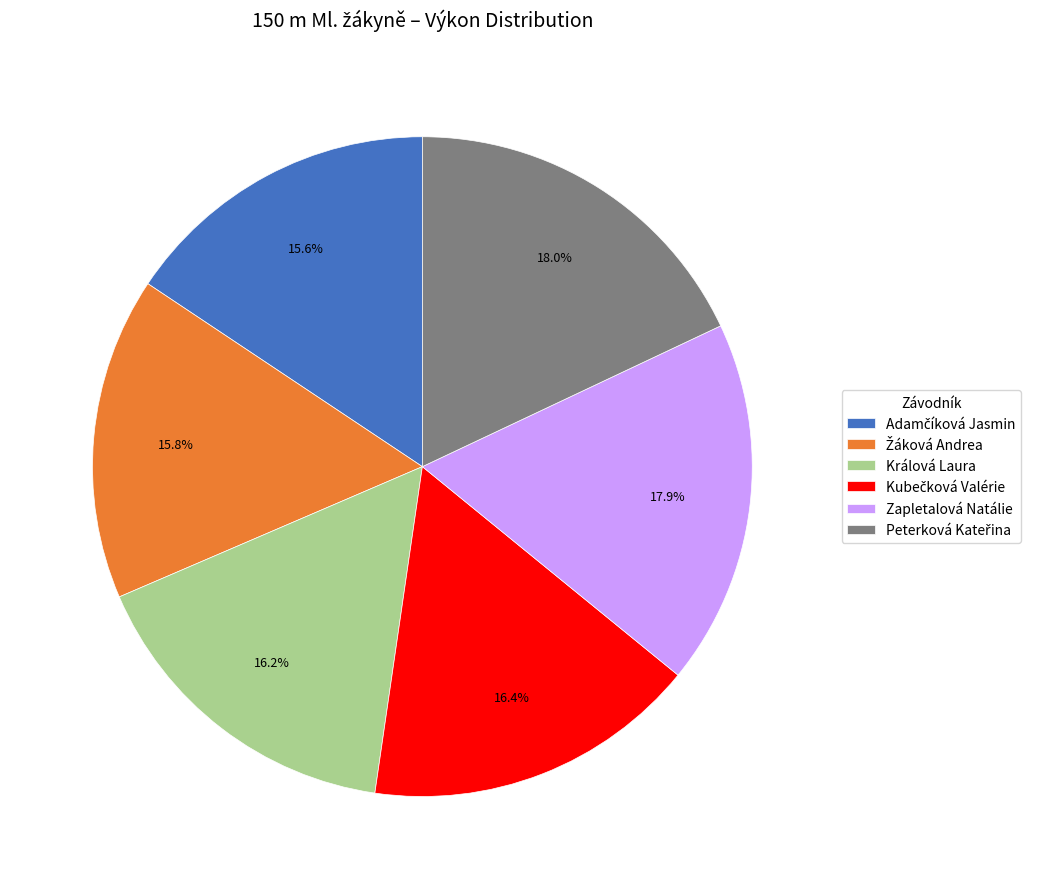

Does any single category account for the majority?

No